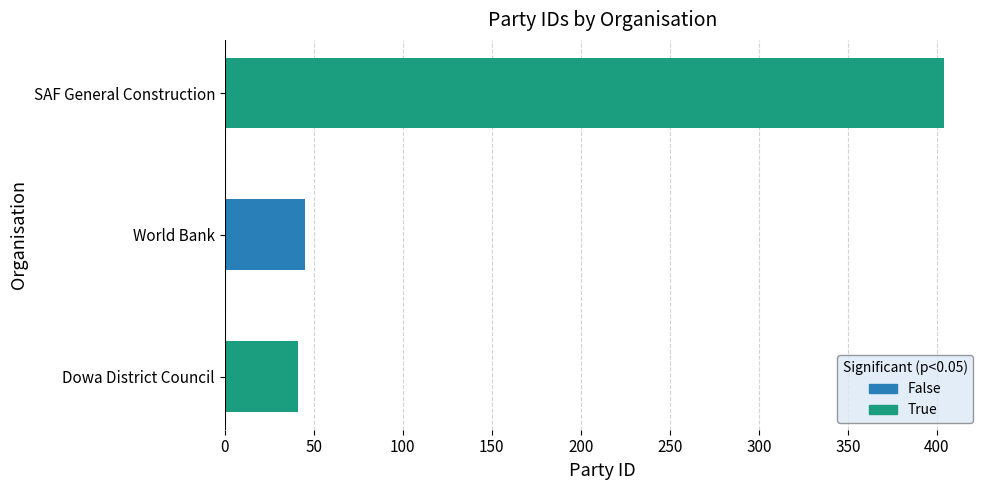

At which label is the value closest to 222?

World Bank